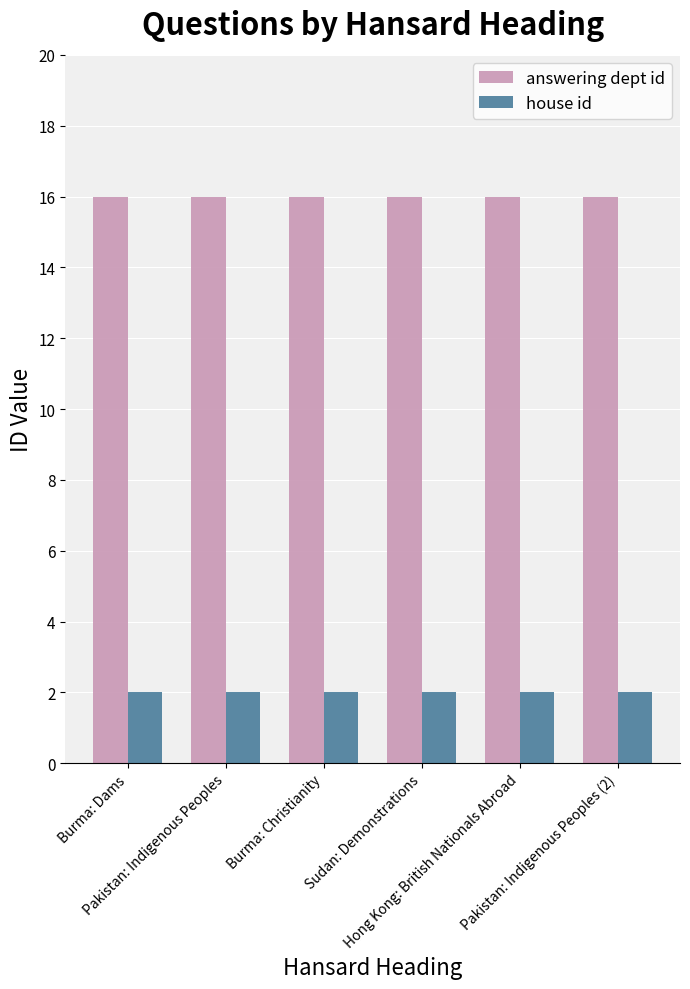

At Burma: Christianity, list the series in order from smallest to largest.

house id, answering dept id